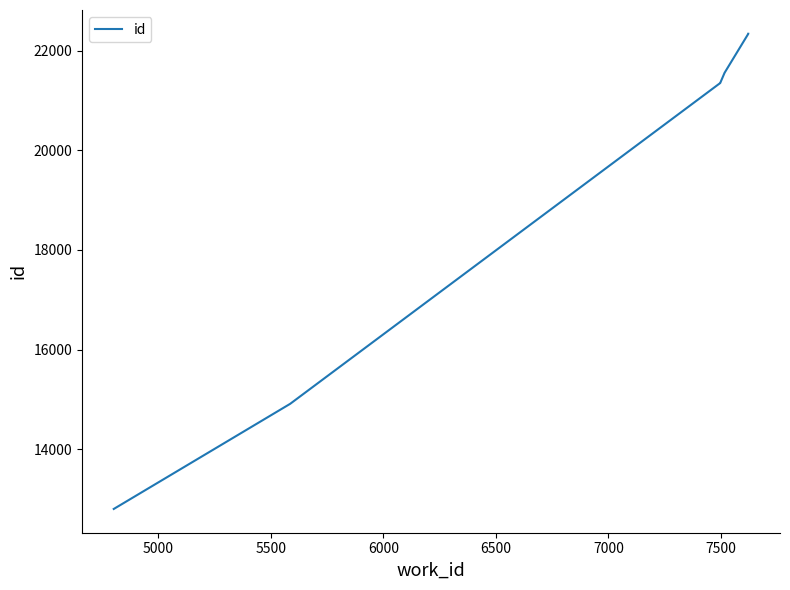

How many data points are above 21550?

3